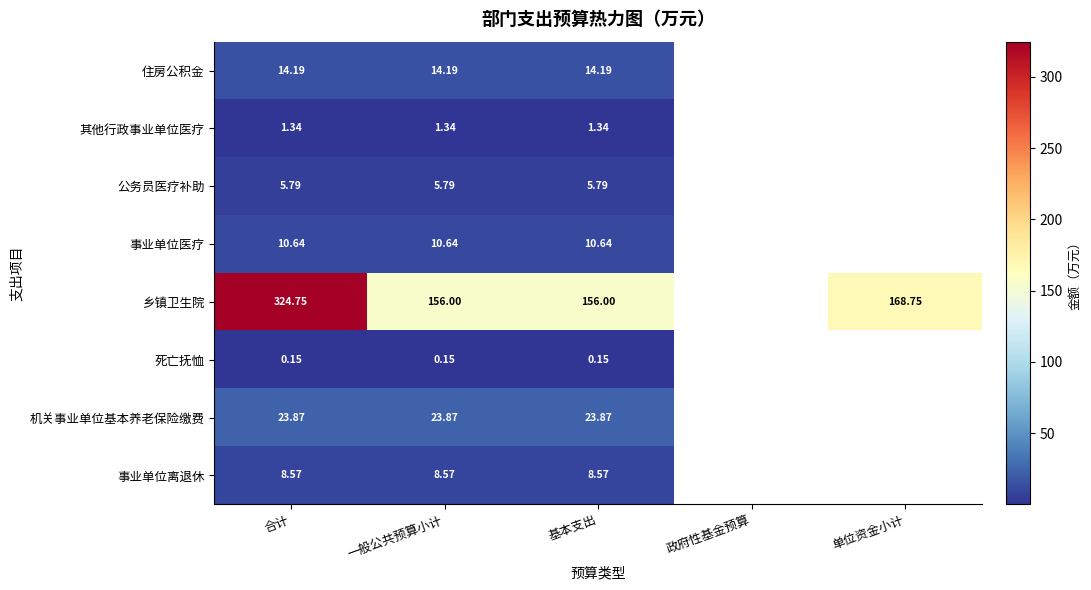

Which series changed the most between 合计 and 一般公共预算小计?

乡镇卫生院